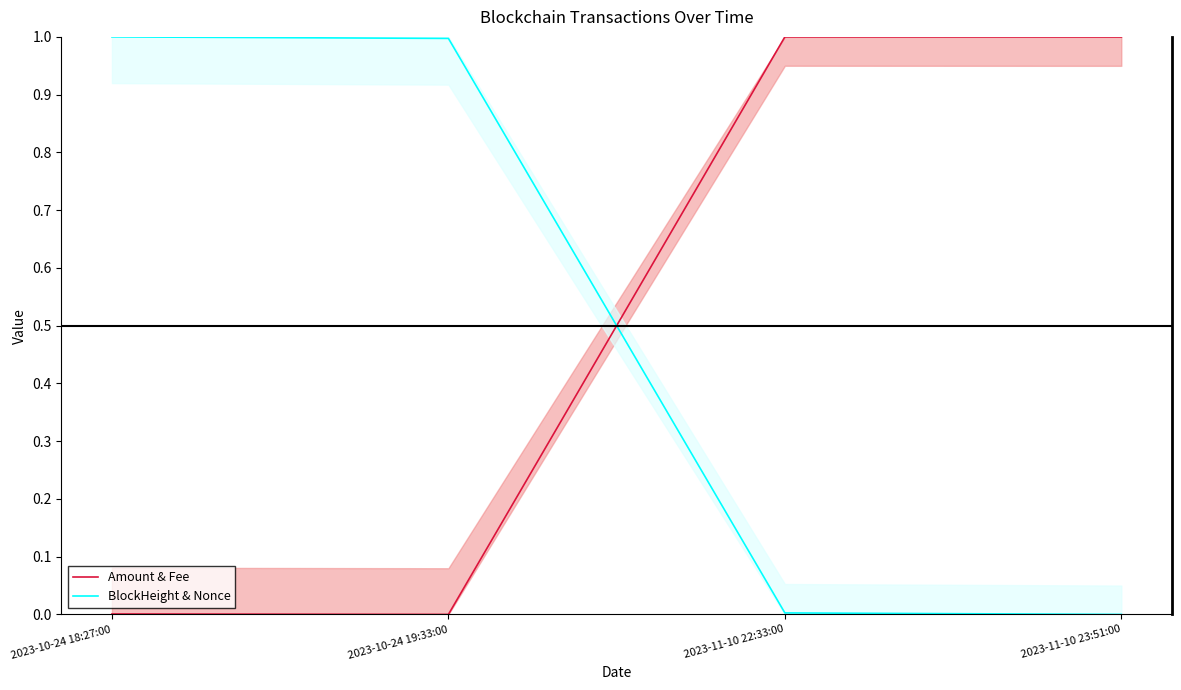

What are all the series names shown in the legend?

Amount & Fee, BlockHeight & Nonce